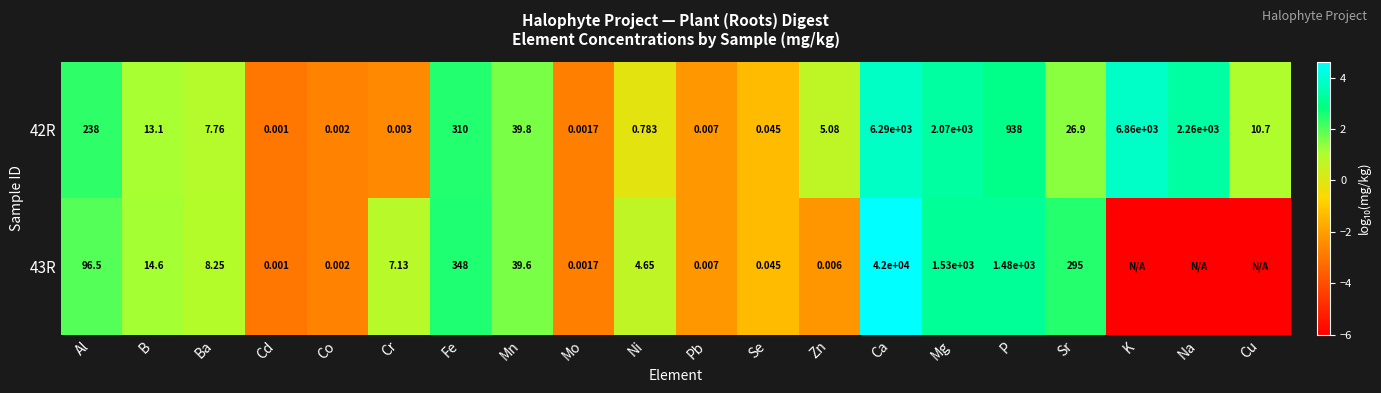

Which category has the lowest value in the 42R series?

Cd